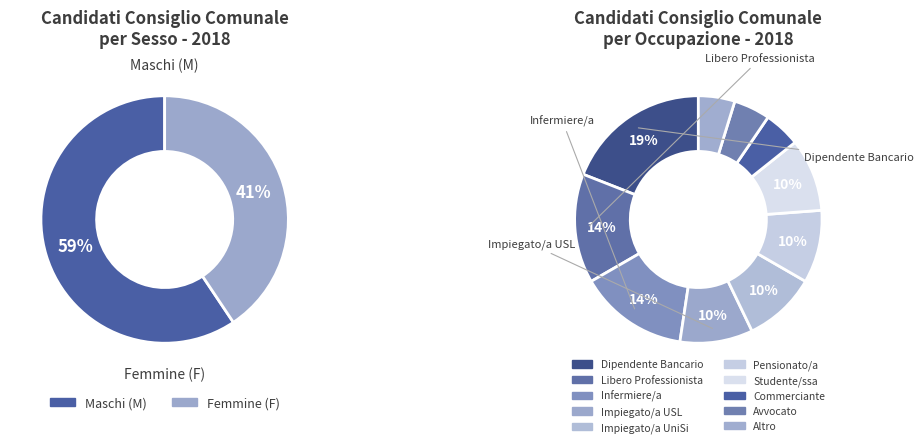

To the nearest percent, what portion does Femmine (F) represent?

41%